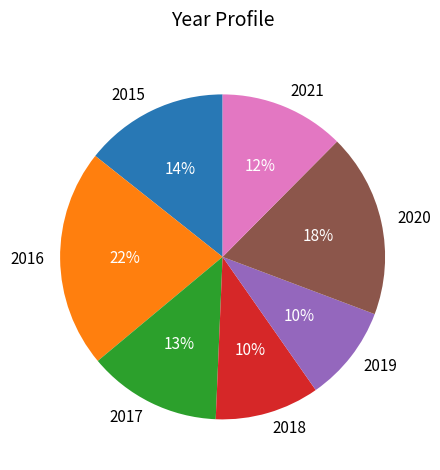

Which has a higher value, 2017 or 2019?

2017